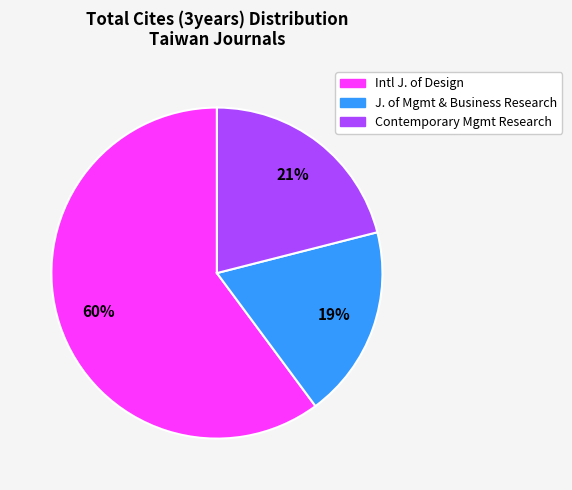

Does any single category account for the majority?

Yes